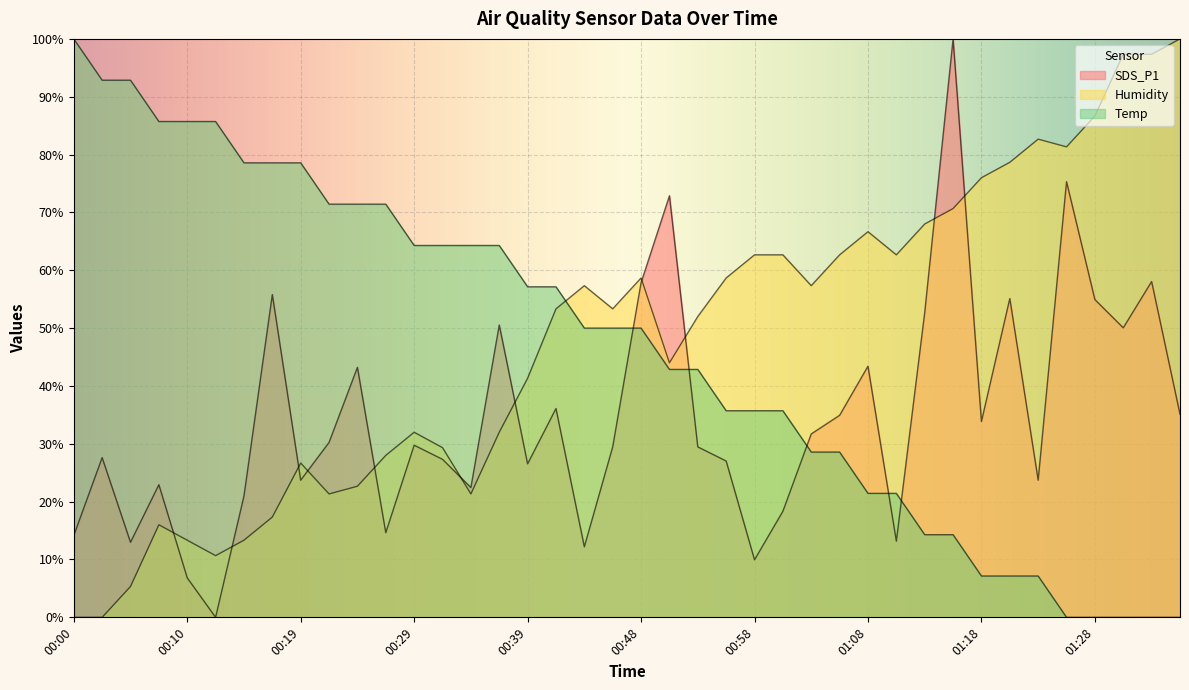

Count the number of categories in the chart.

40